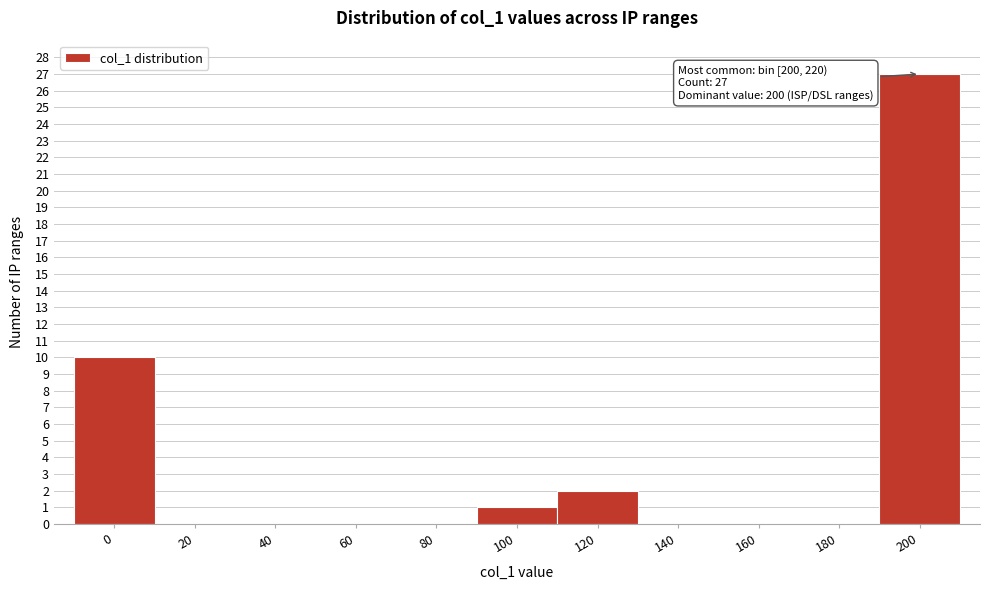

Reading left to right, what are all the values shown in this chart?

0=10	20=0	40=0	60=0	80=0	100=1	120=2	140=0	160=0	180=0	200=27